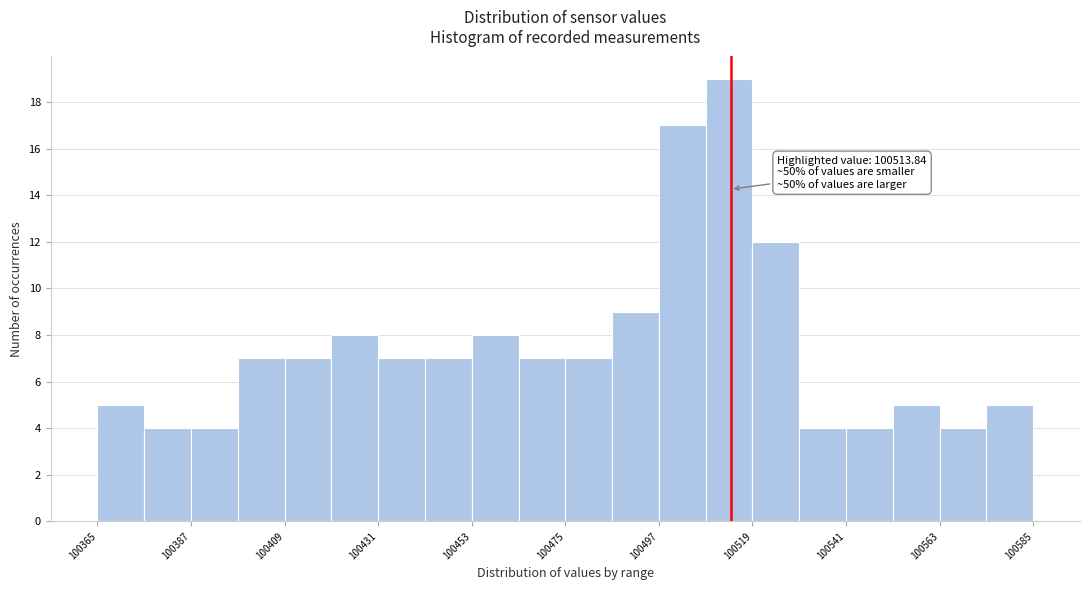

Read against the x-axis, roughly where is the centre of the tallest bar?

100515